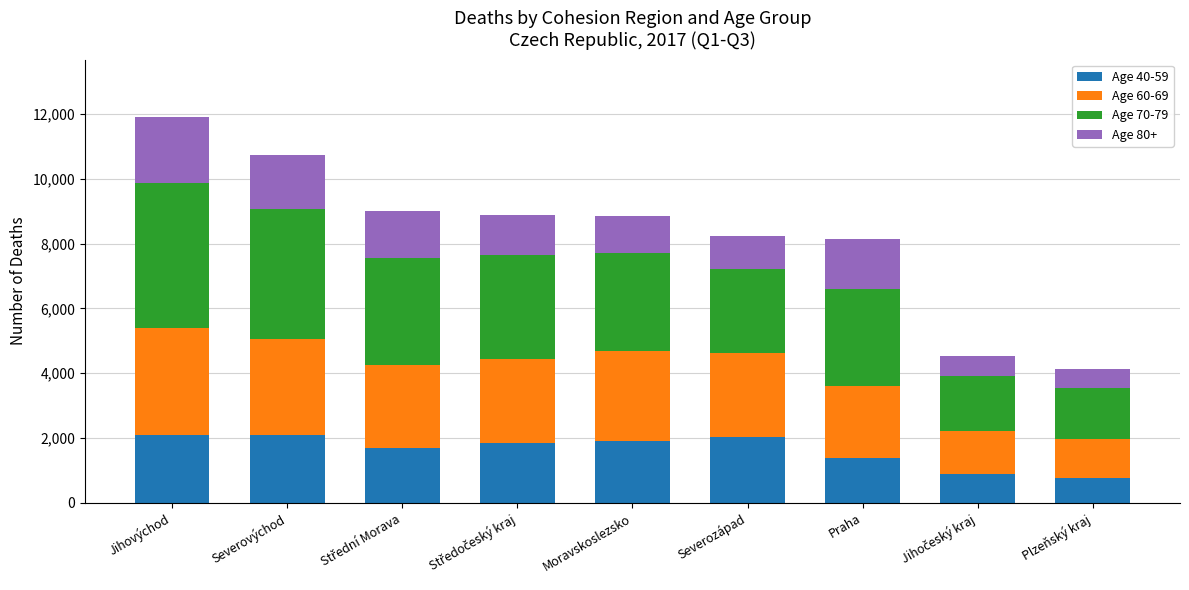

At which category is the sum across all series the highest?

Jihovýchod